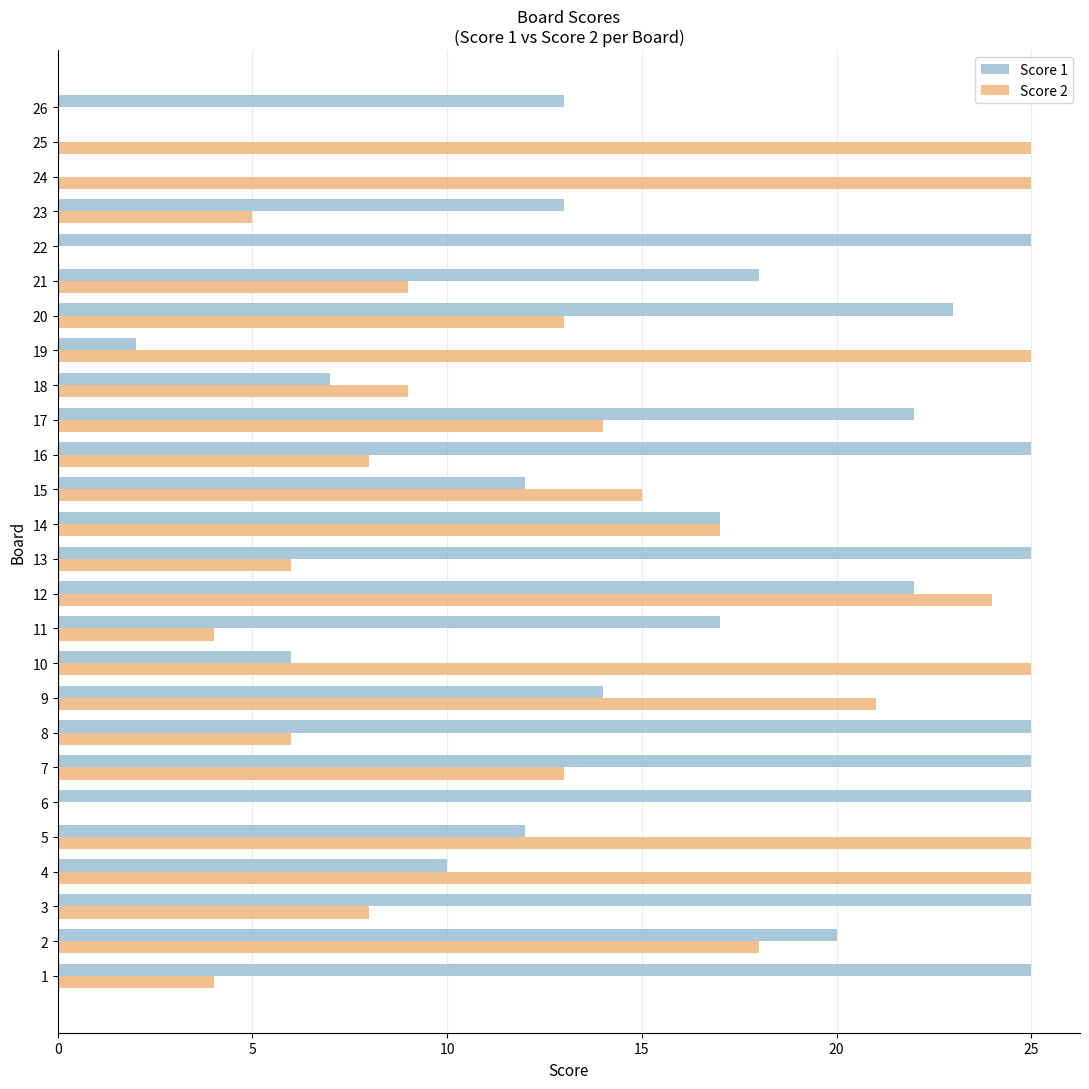

What value does the Score 1 series have at 16?

25